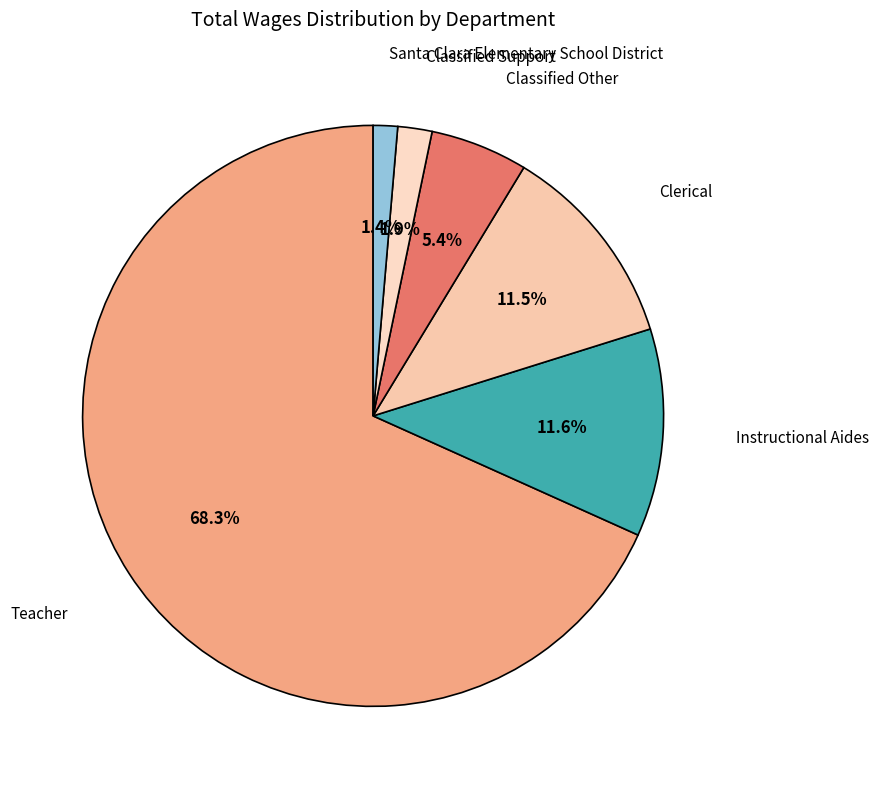

How many slices are in this pie chart?

6